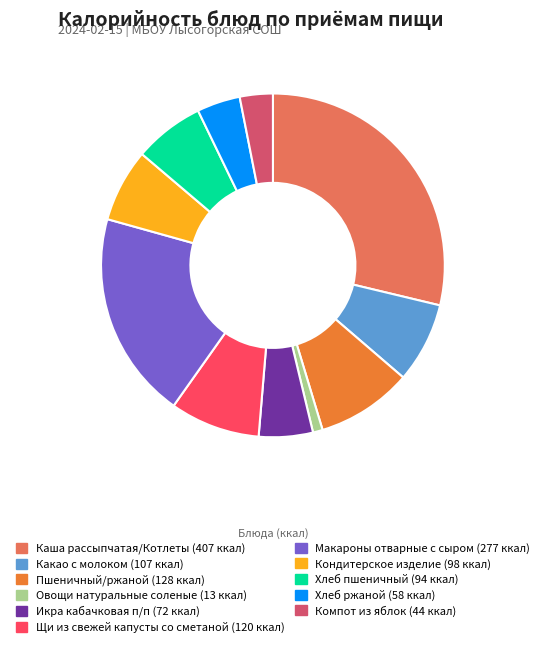

How many segments does this pie chart have?

11